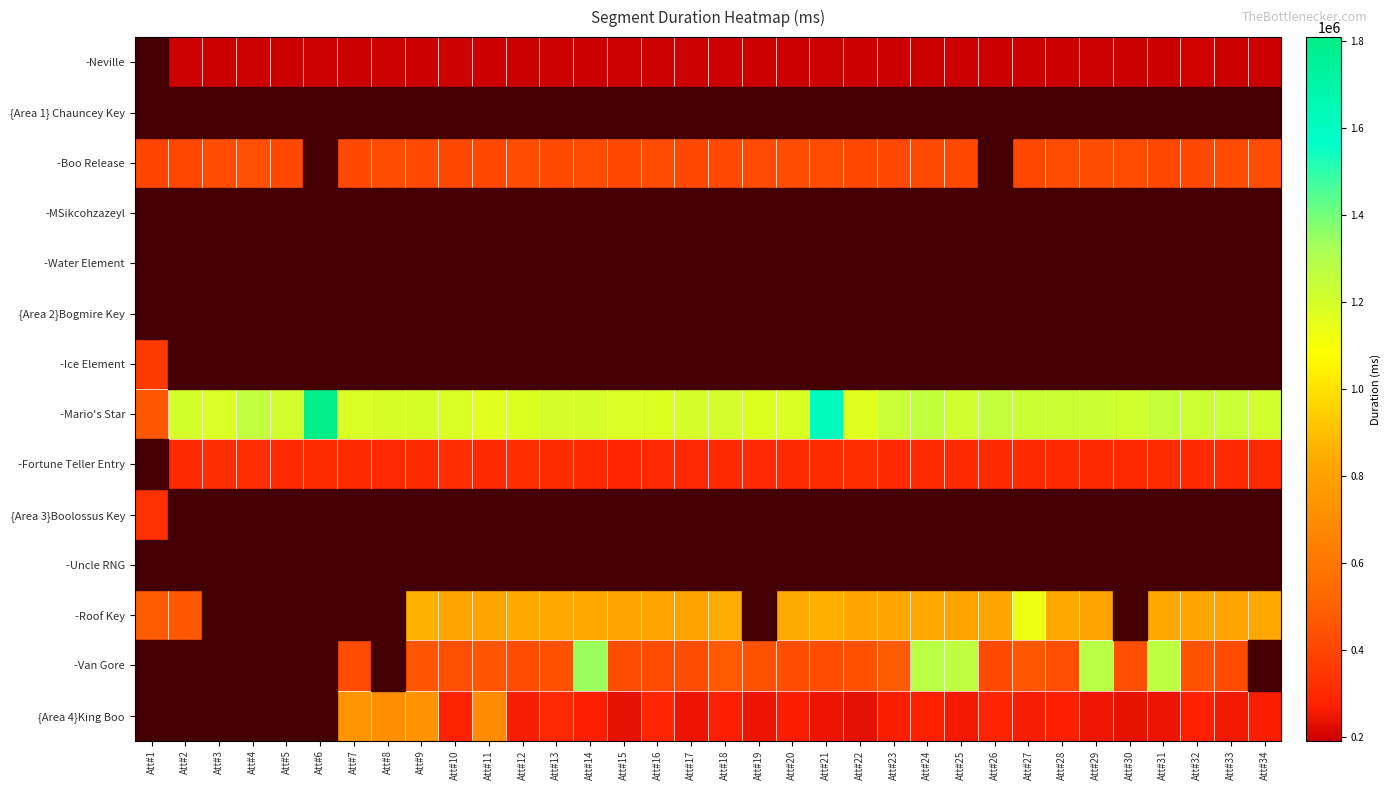

How many distinct data groups are displayed?

14